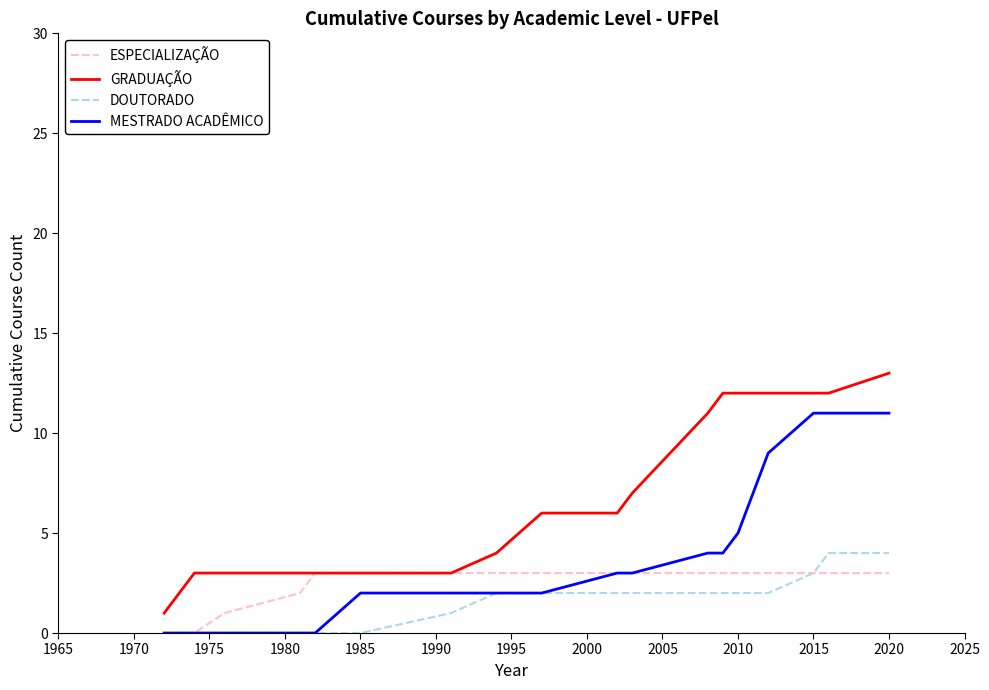

What is the highest value of the ESPECIALIZAÇÃO series?

3